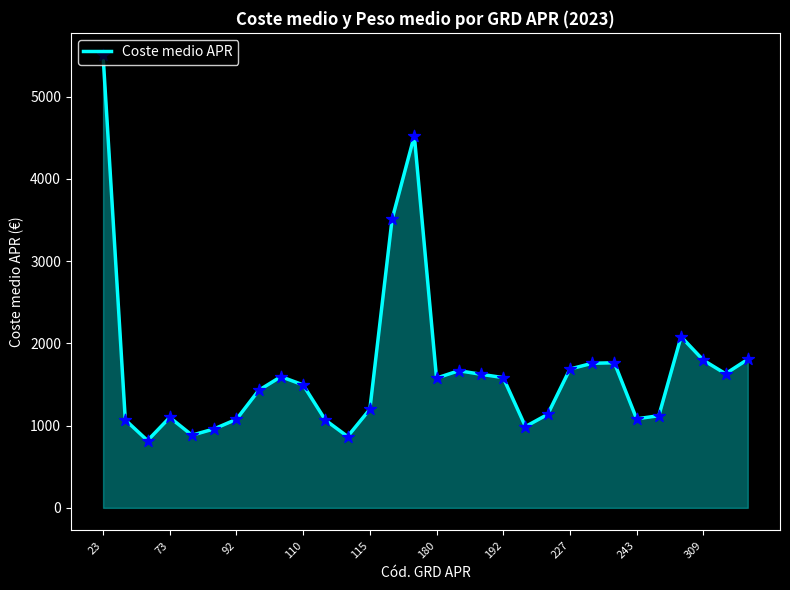

What is the smallest value displayed?

818.2